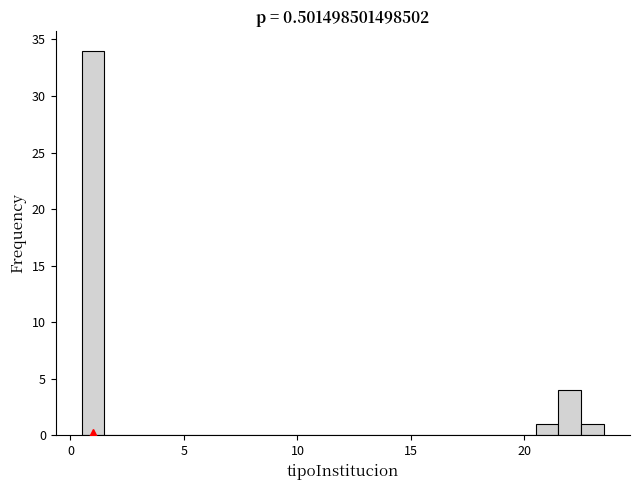

Around what value on the x-axis is the tallest bar? Give the approximate position of its centre, as read against the axis.

1.0